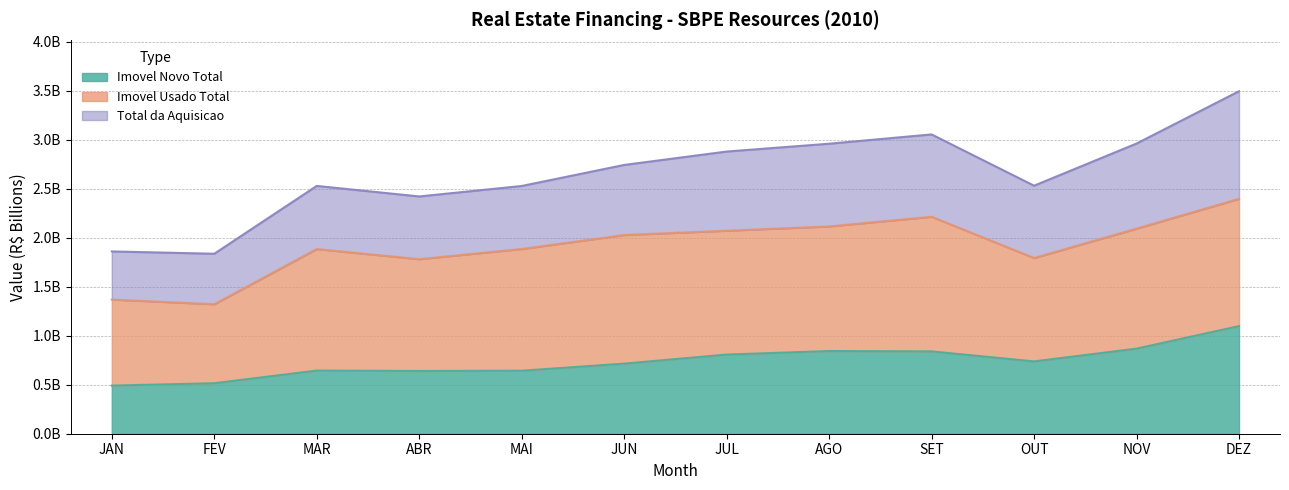

Which series has the widest spread of values?

Total da Aquisicao